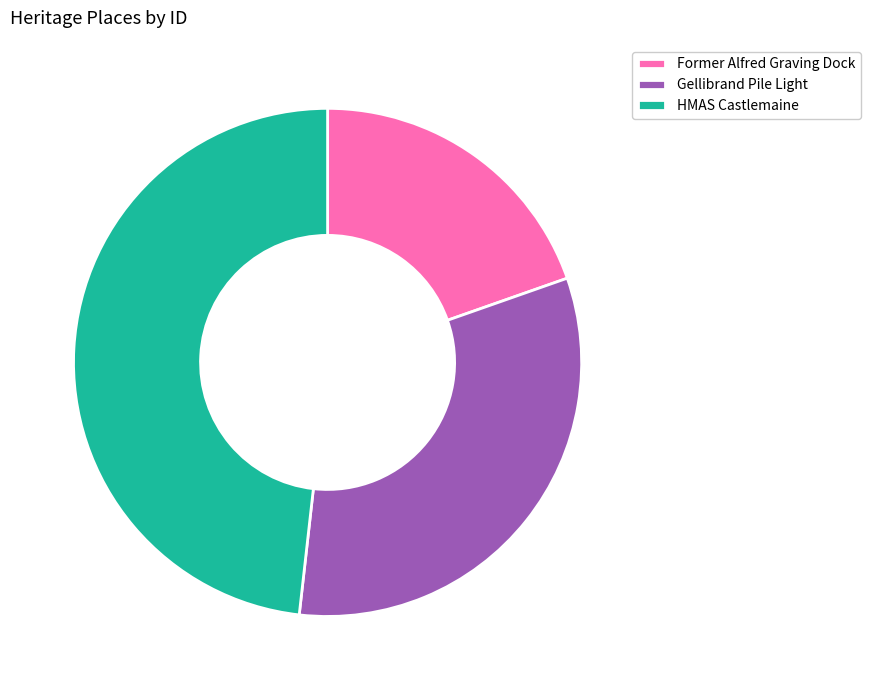

How many segments does this pie chart have?

3